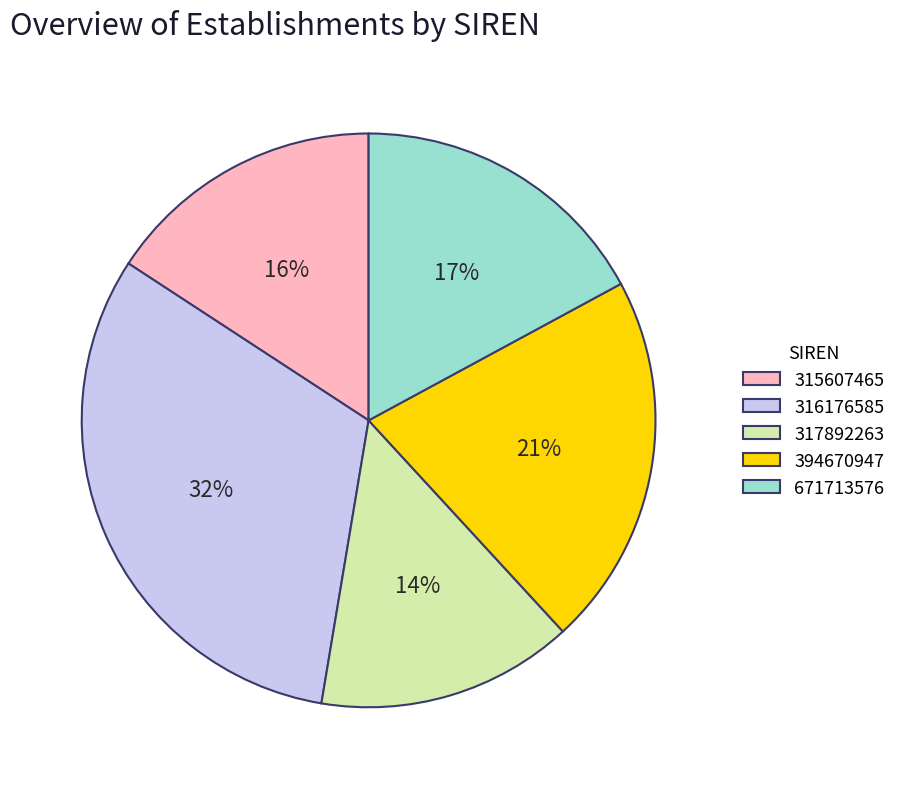

Is there any slice that represents more than half of the pie?

No